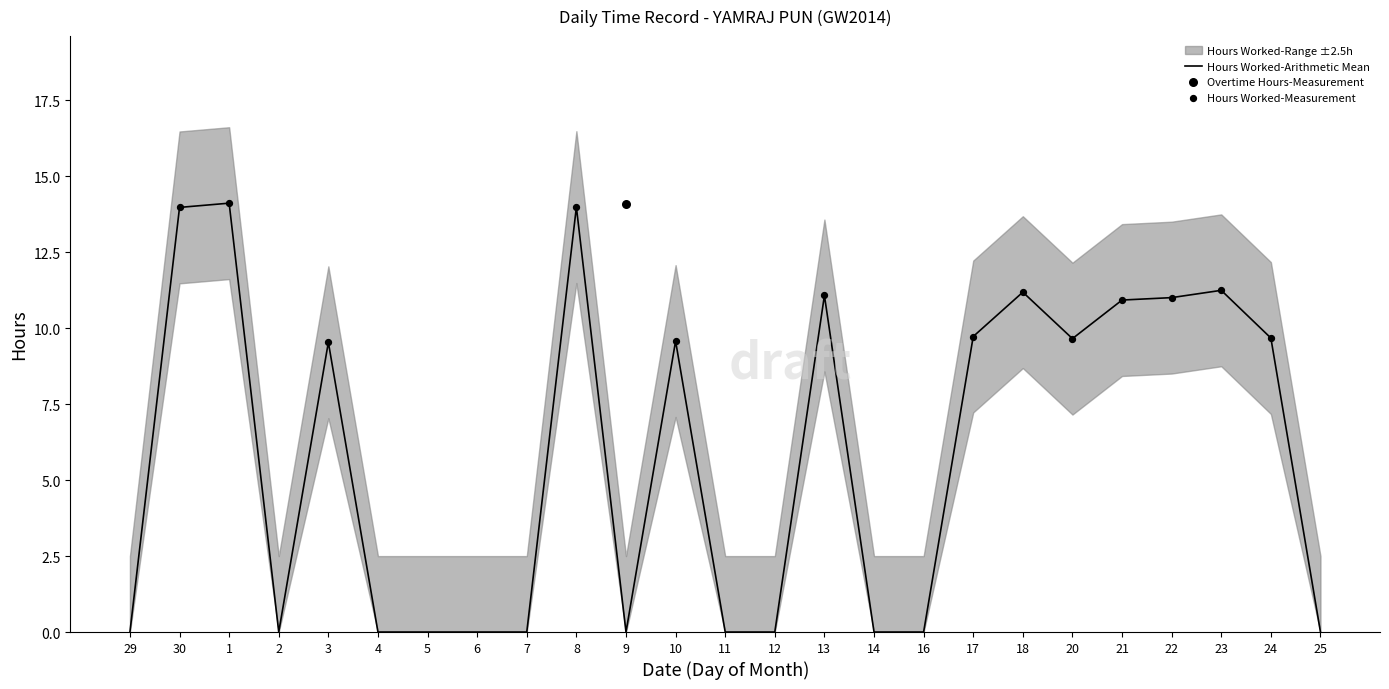

Between 29 and 8, which is larger?

8